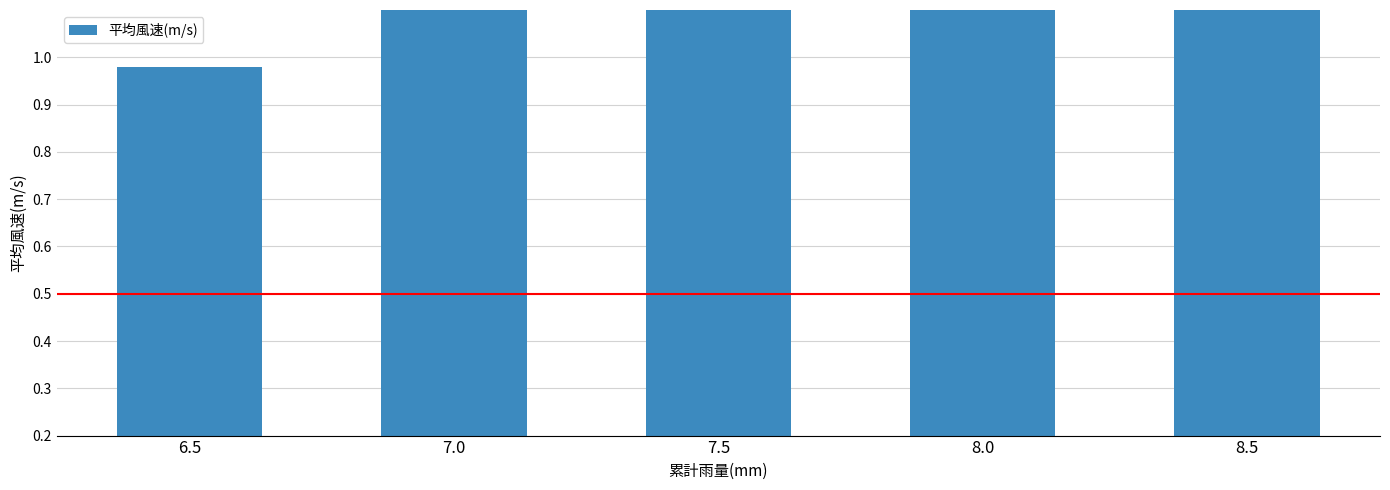

Rank the categories by value from lowest to highest.

6.5, 7.0, 8.5, 8.0, 7.5